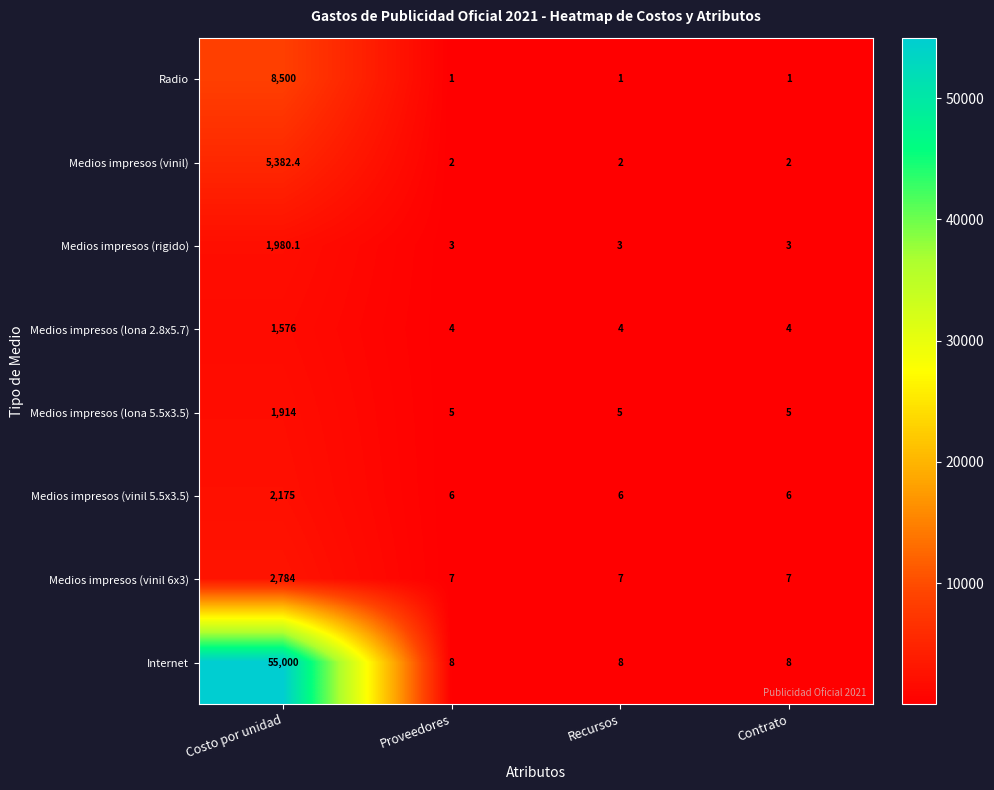

What is the average value of the Internet series?

13756.0